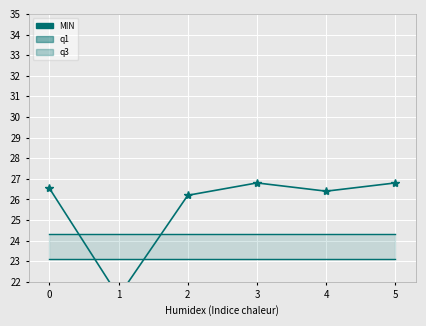

The value of q1 at 5 is 23.1. True or false?

True